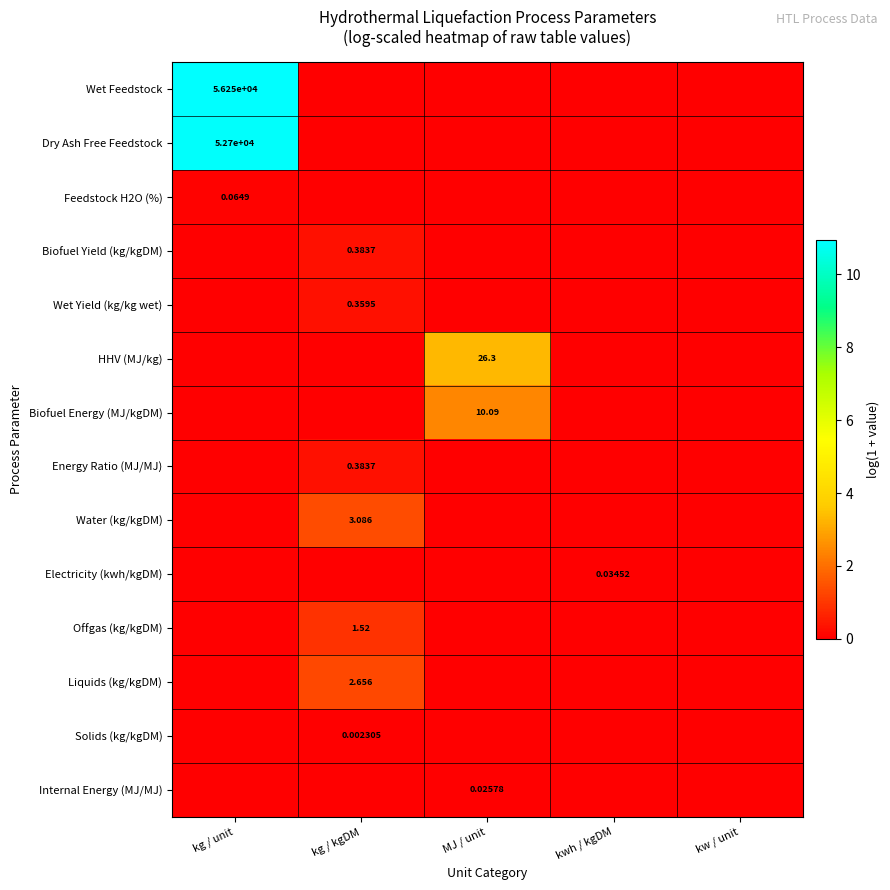

The Dry Ash Free Feedstock series shows 7.6 at kw / unit. True or false?

False